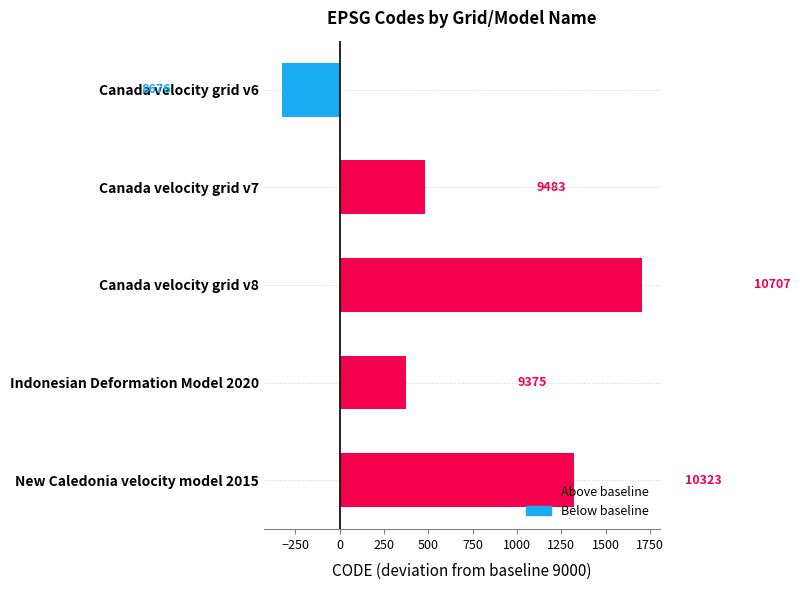

The value at Indonesian Deformation Model 2020 is 218. True or false?

False